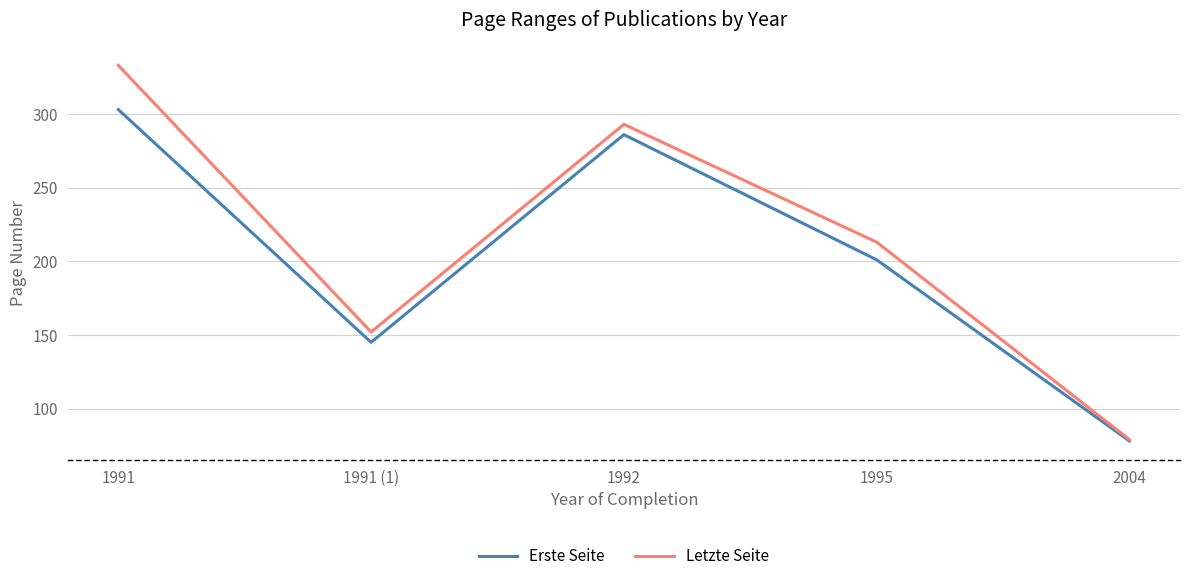

Is it true that Letzte Seite equals 159 at 1991?

False